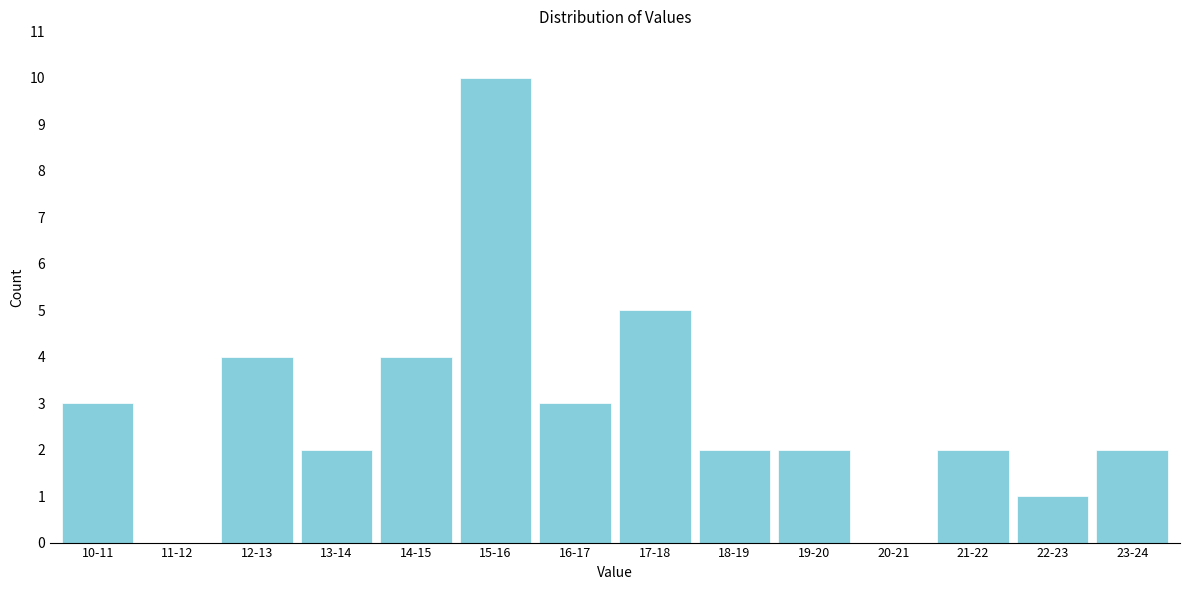

Reading right to left, what are all the values shown in this chart?

23-24=2	22-23=1	21-22=2	20-21=0	19-20=2	18-19=2	17-18=5	16-17=3	15-16=10	14-15=4	13-14=2	12-13=4	11-12=0	10-11=3